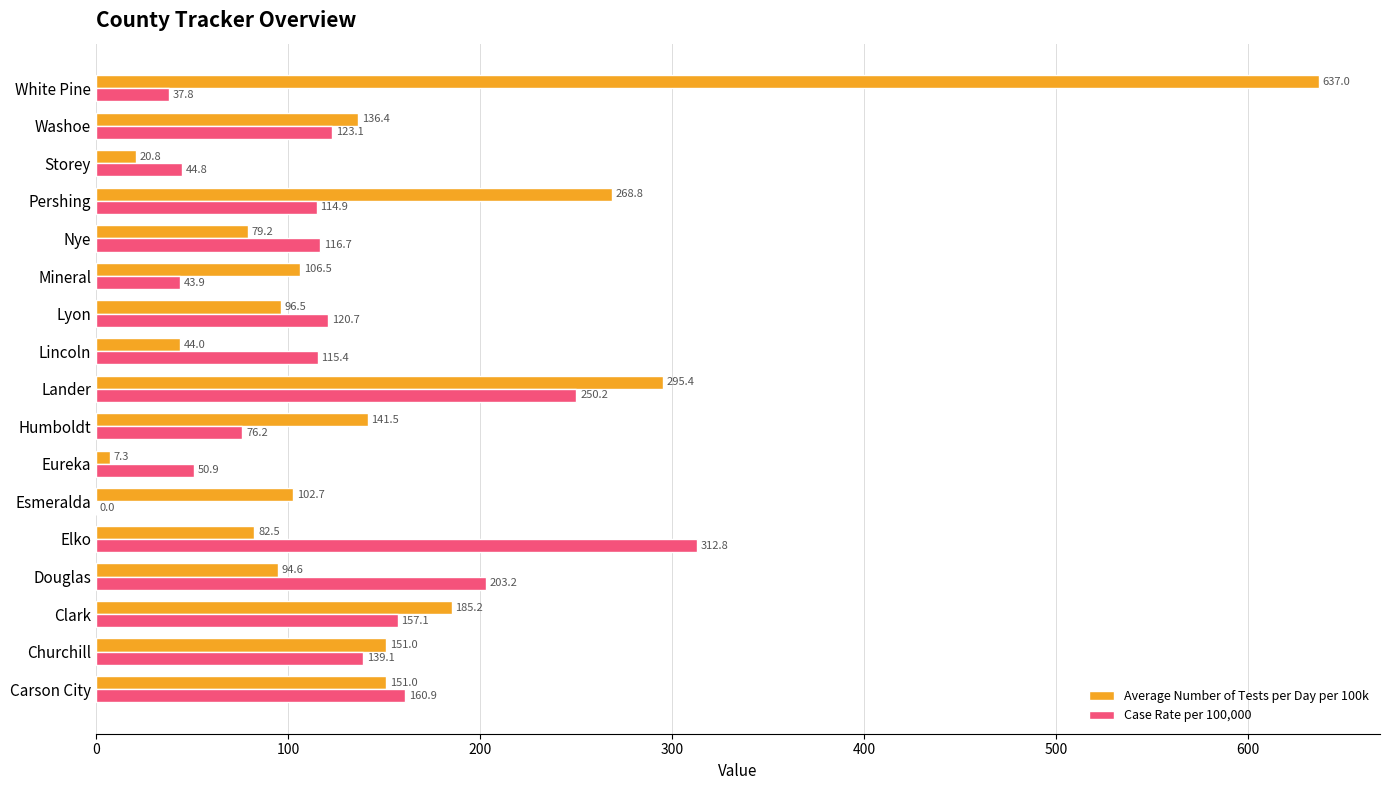

At which label is Average Number of Tests per Day per 100k closest to 322?

Lander